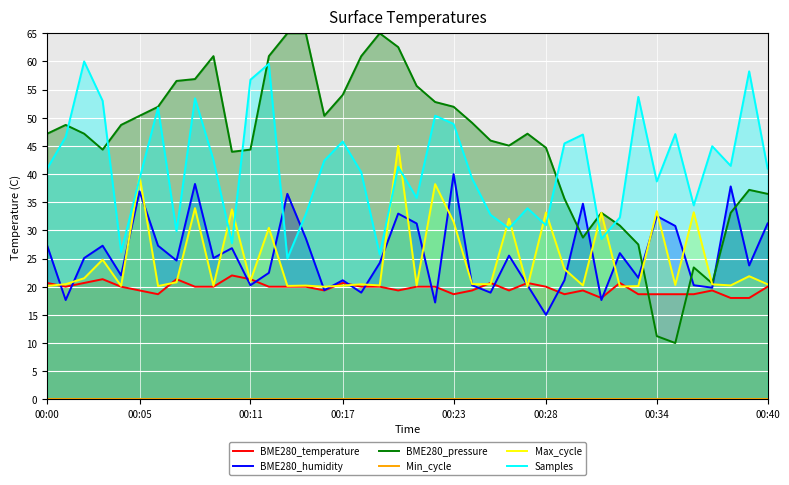

Rank the series by their maximum value, from highest to lowest.

BME280_pressure, Samples, Max_cycle, BME280_humidity, BME280_temperature, Min_cycle